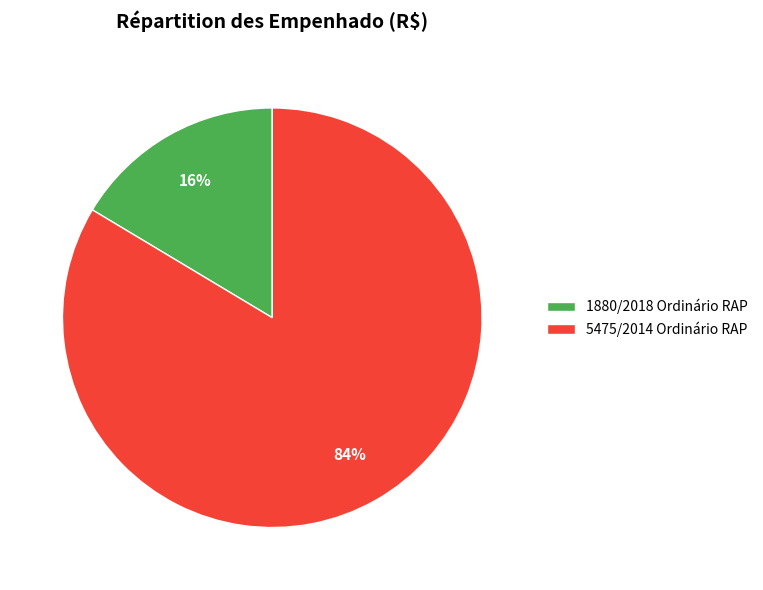

Is the sum of 5475/2014 Ordinário RAP and 1880/2018 Ordinário RAP greater than half?

Yes